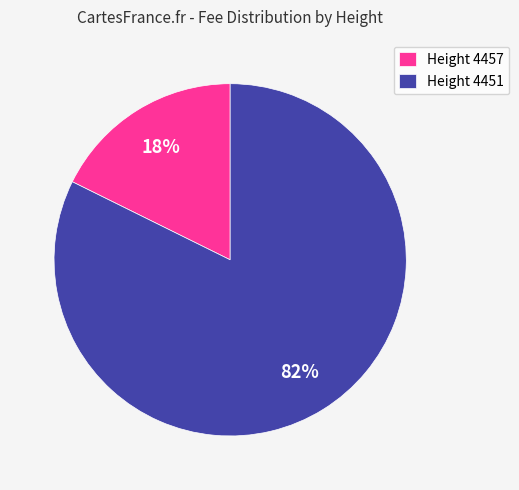

How many segments does this pie chart have?

2